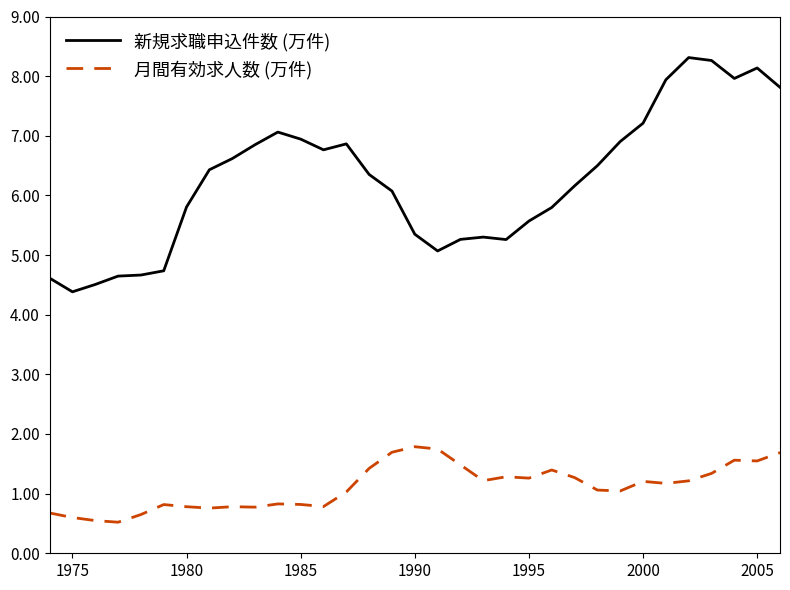

What are all the series names shown in the legend?

新規求職申込件数 (万件), 月間有効求人数 (万件)